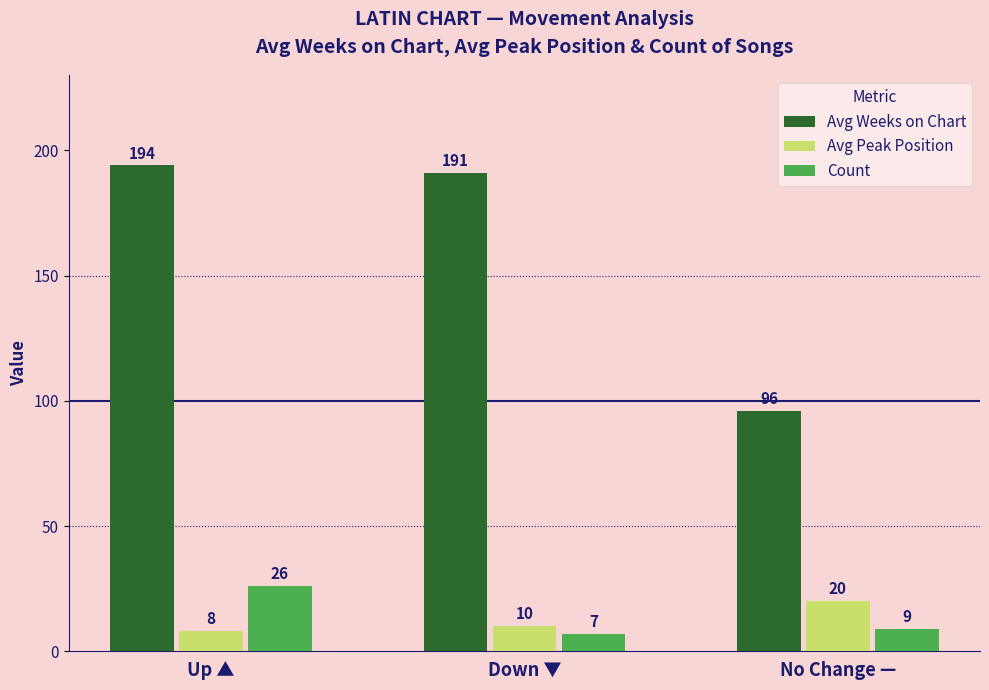

What is the sum of the Count values at Up ▲ and Down ▼?

33